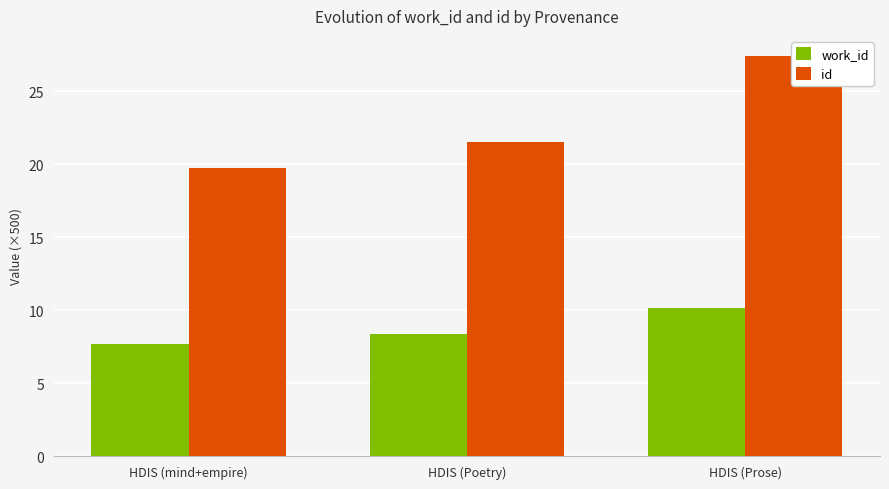

Which series has the largest total across all categories?

id